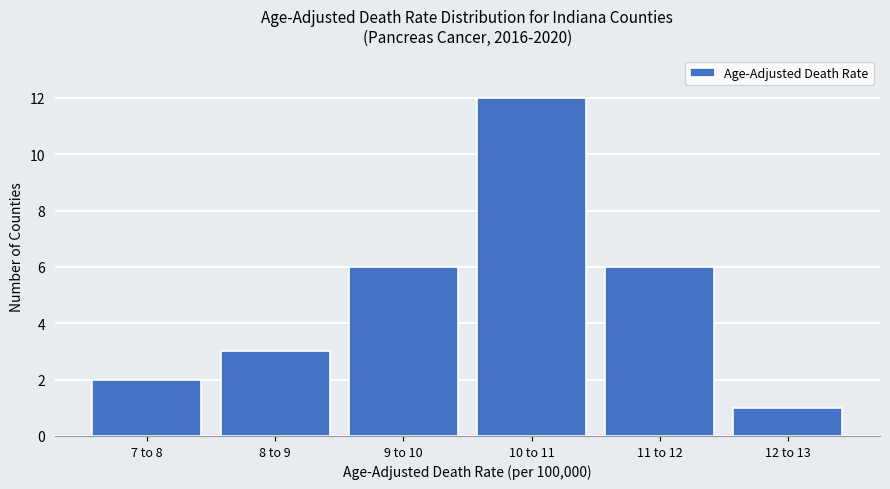

Reading left to right, transcribe all the data shown in this chart.

2	3	6	12	6	1